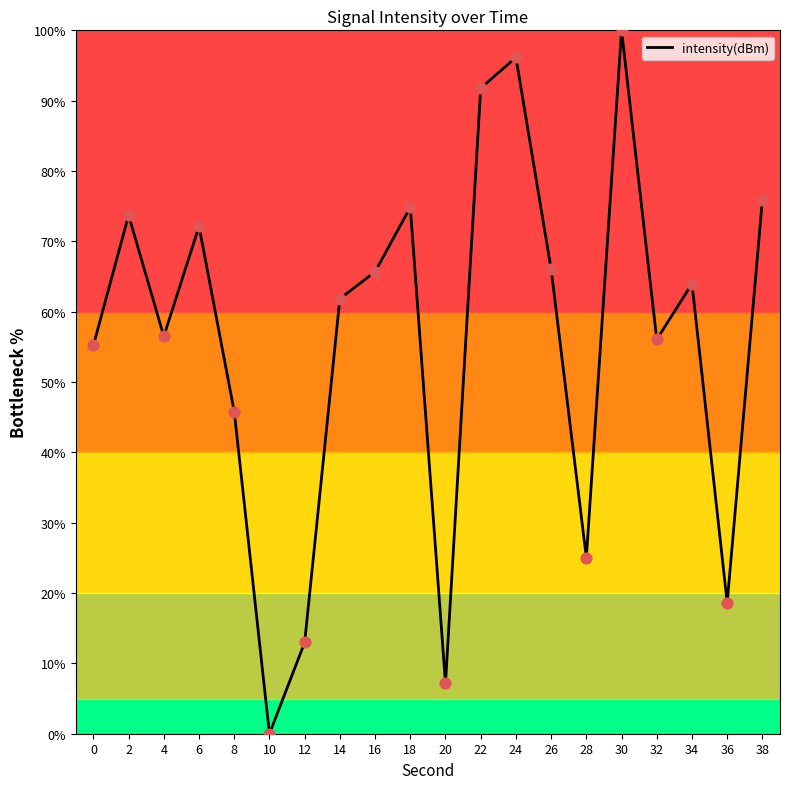

Which has a higher value, 14 or 6?

6